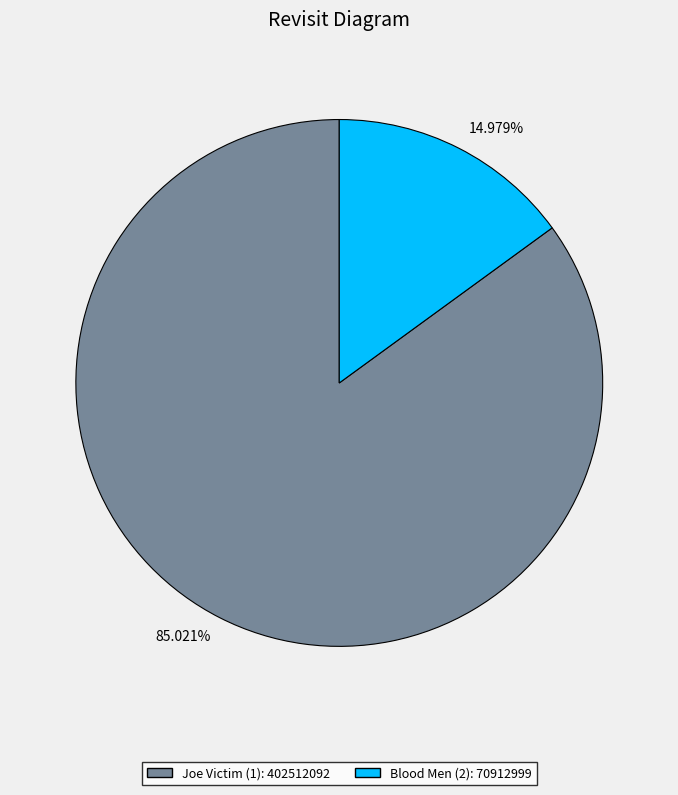

Does Joe Victim (1) account for over 50% of the chart?

Yes